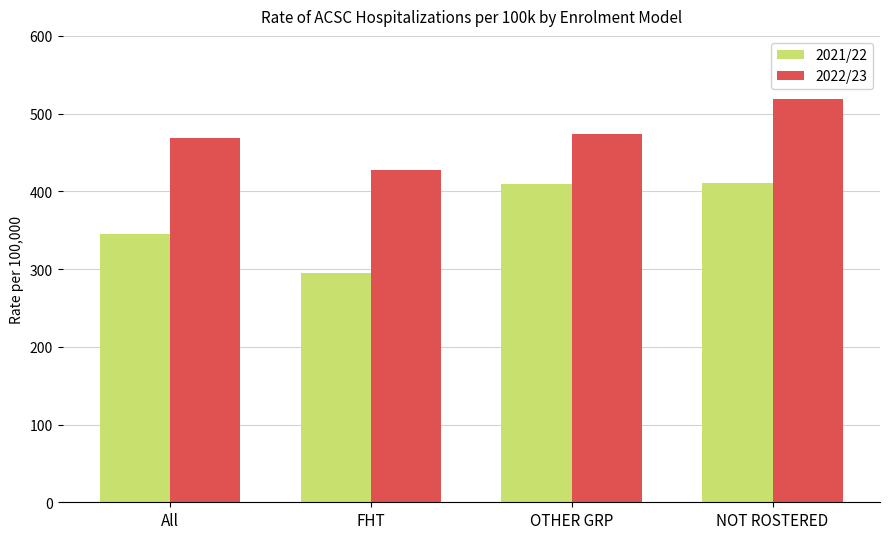

Which category has the lowest value in the 2022/23 series?

FHT